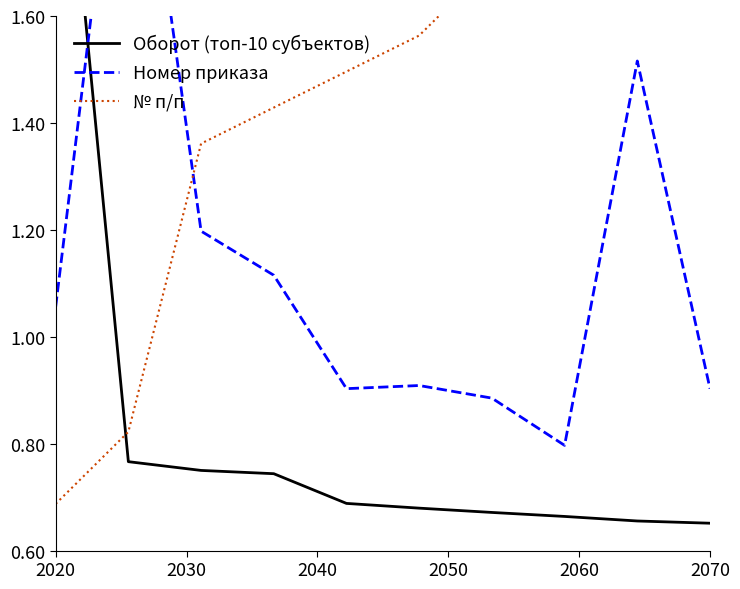

What is the average value of the Оборот (топ-10 субъектов) series?

0.8